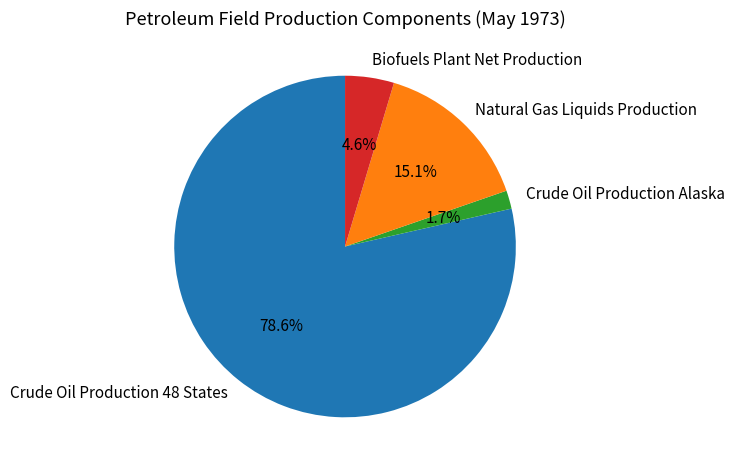

To the nearest percent, what portion does Biofuels Plant Net Production represent?

5%